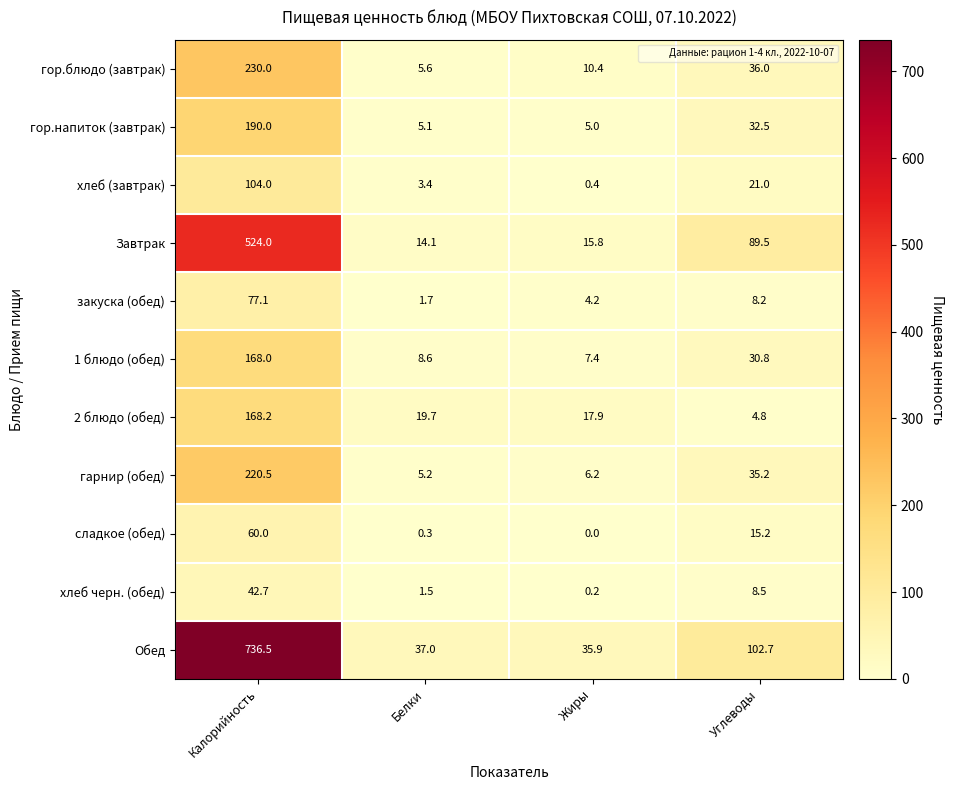

The value of хлеб черн. (обед) at Белки is 0.8. True or false?

False